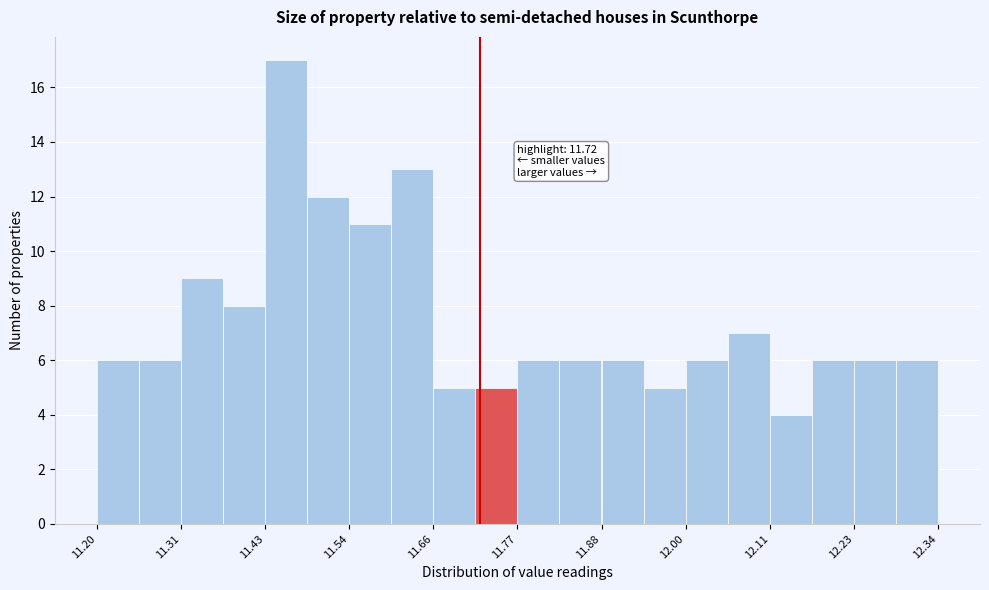

Around what value on the x-axis is the tallest bar? Give the approximate position of its centre, as read against the axis.

11.46